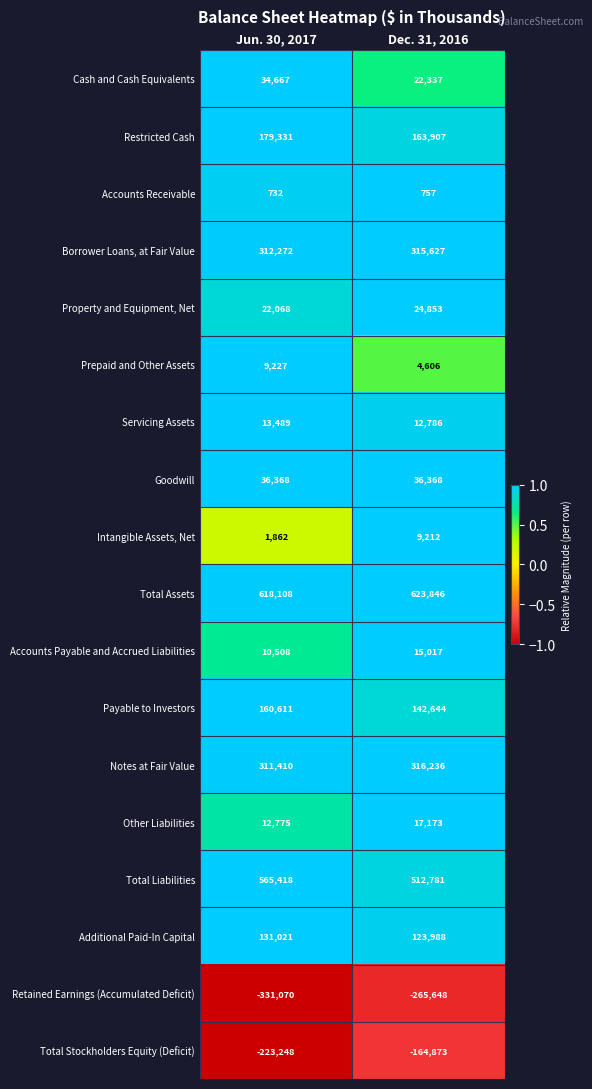

What is the difference between the Accounts Payable and Accrued Liabilities values at Jun. 30, 2017 and Dec. 31, 2016?

4509